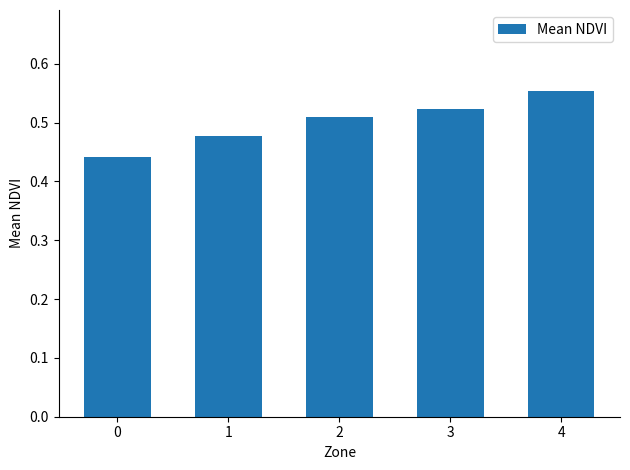

What is the sum of the values at 0 and 1?

0.9